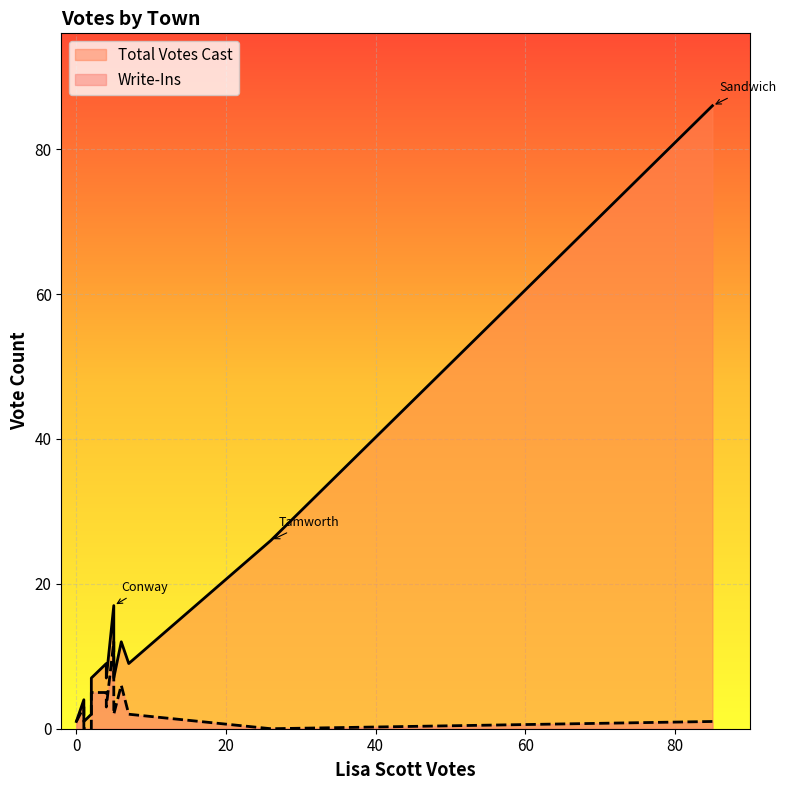

The Write-Ins series shows 2 at Madison. True or false?

True